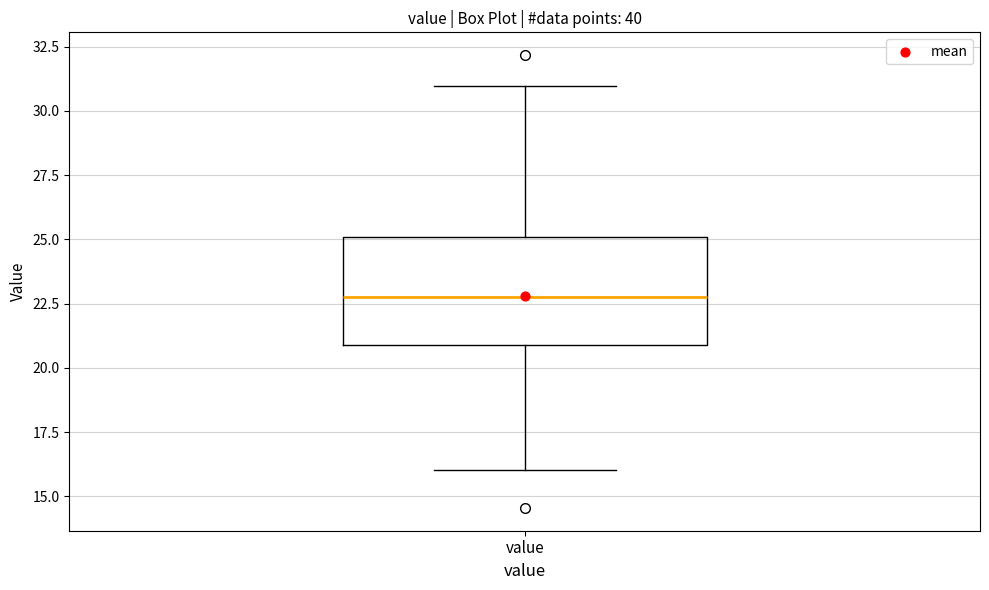

Transcribe this box plot: give where the median line is, the range the box spans, and where the two whiskers end, as read against the y-axis. The values are not printed on the chart, so give them approximately, as read against the axis.

median 23, box 21 to 25, whiskers 16 to 31